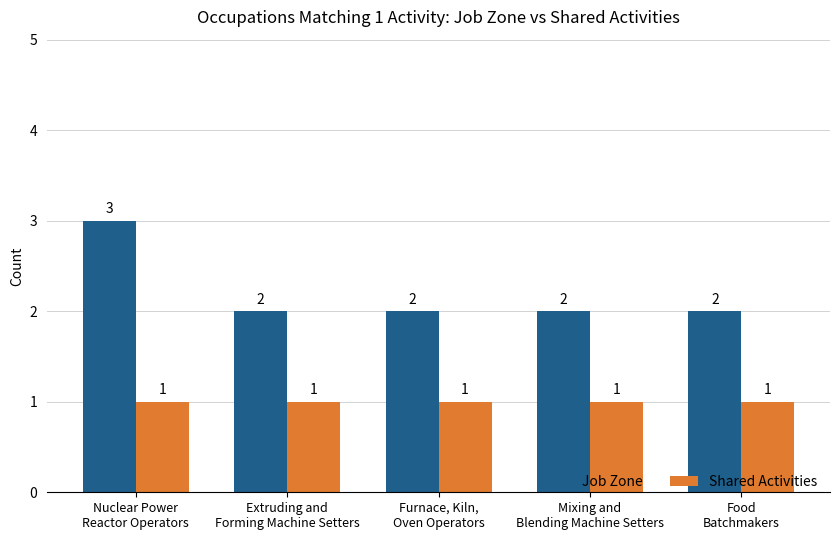

What is the difference between the highest and lowest values at Nuclear Power
Reactor Operators?

2